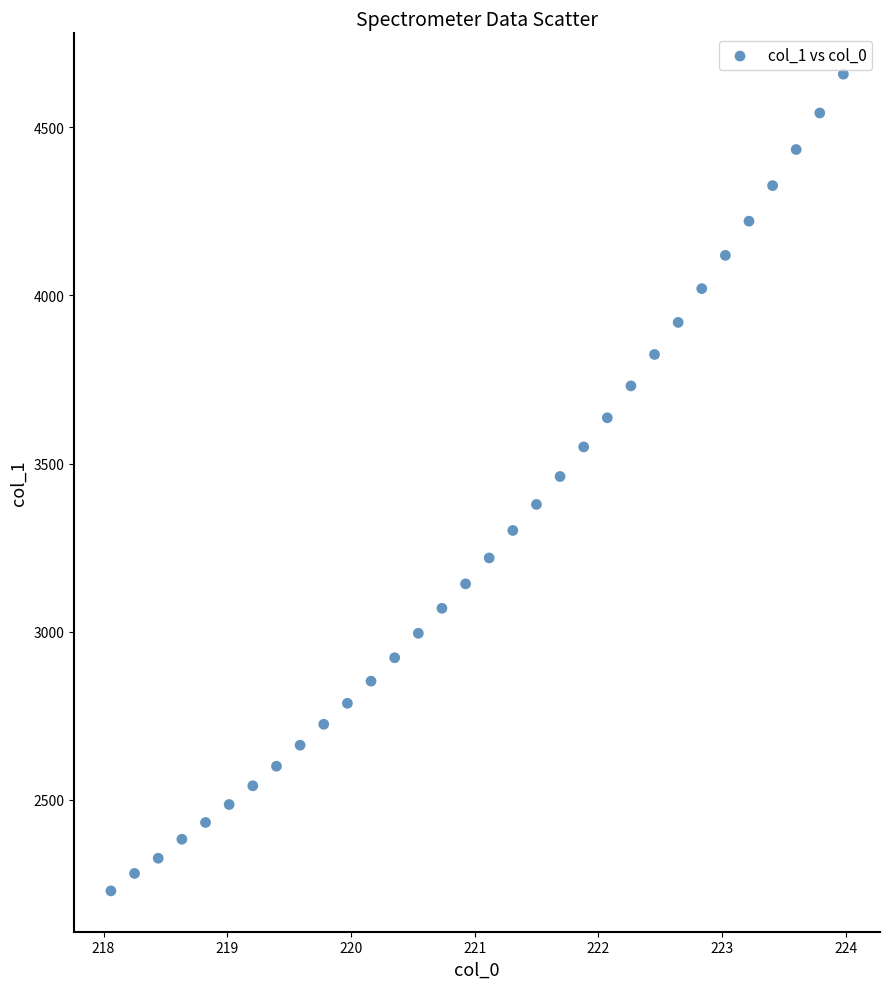

What is the range of X values (max minus min)?

5.9